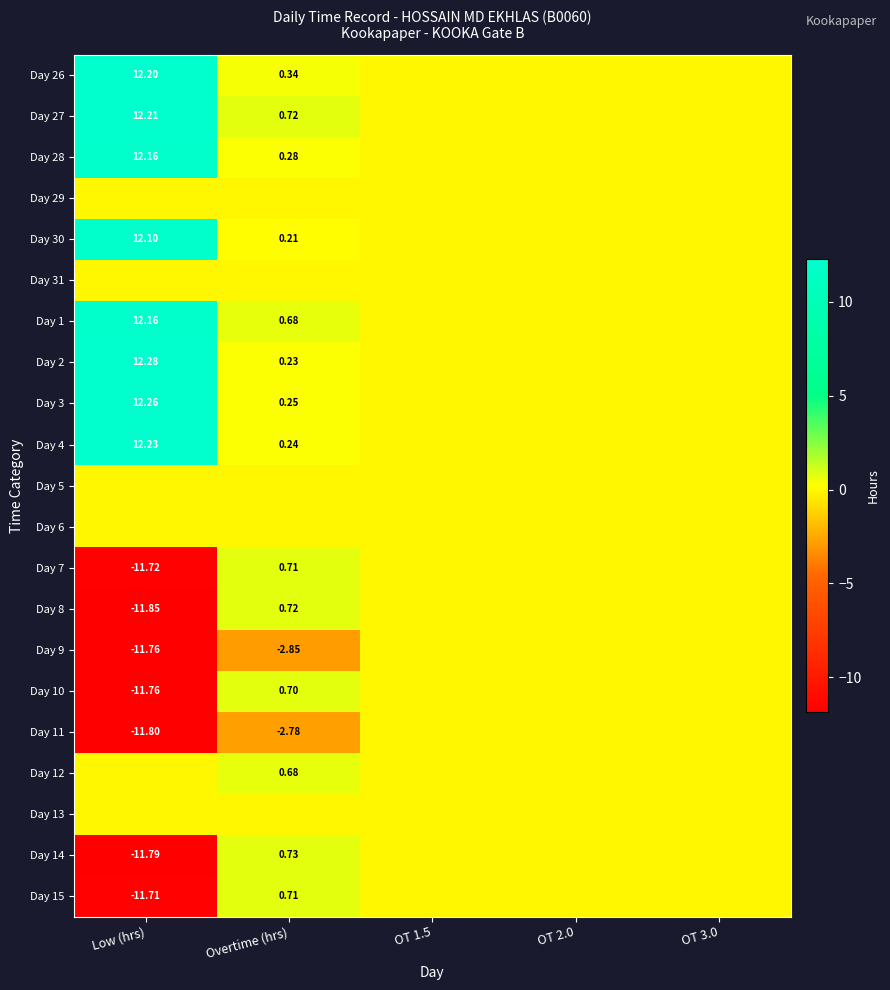

The value of Day 4 at OT 3.0 is -5.7. True or false?

False